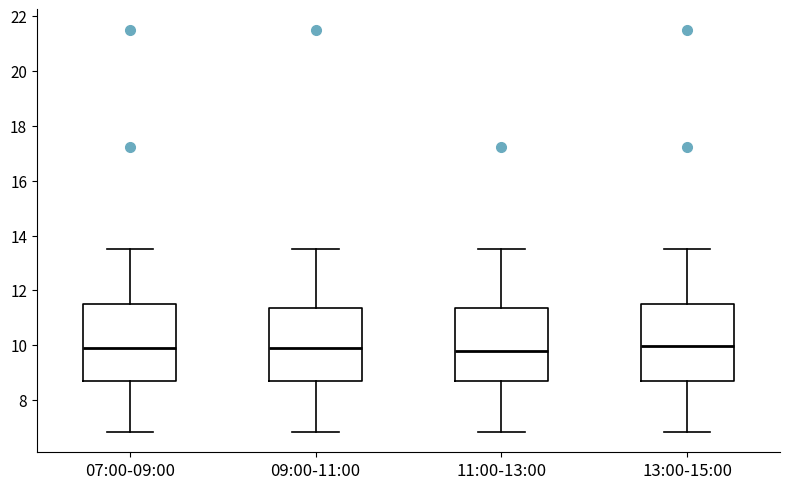

Where does the upper whisker of the box for 11:00-13:00 end on the y-axis? The values are not printed on the chart, so give them approximately, as read against the axis.

13.6